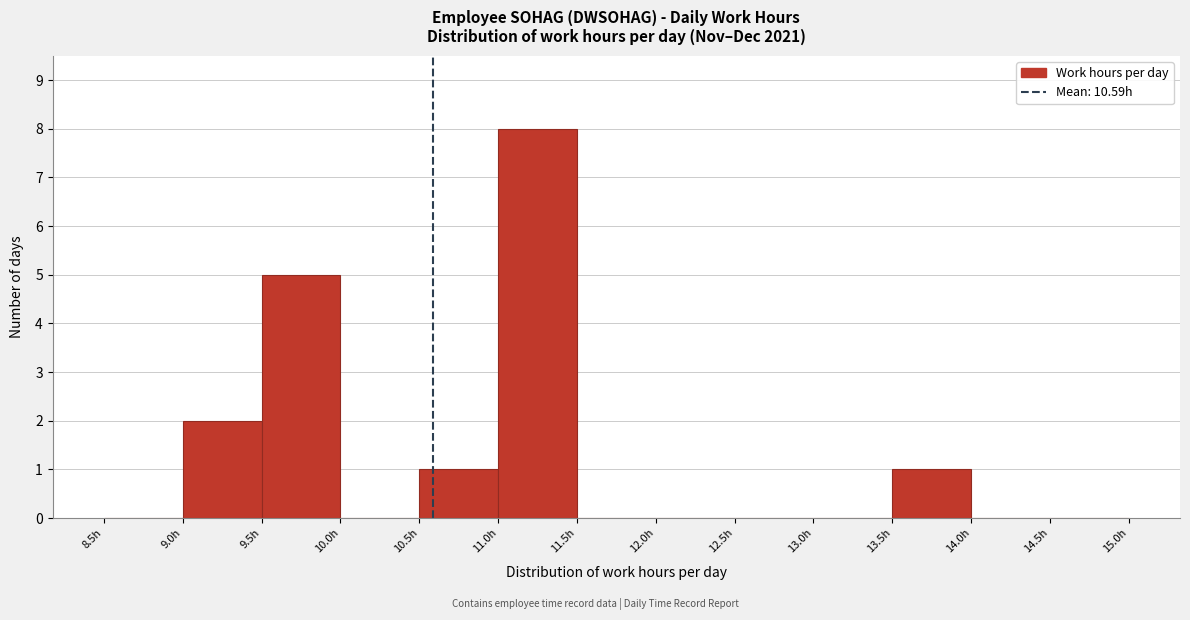

What is the height of the bar covering 9.0 to 9.5 on the x-axis? The values are not printed on the chart, so give them approximately, as read against the axis.

2